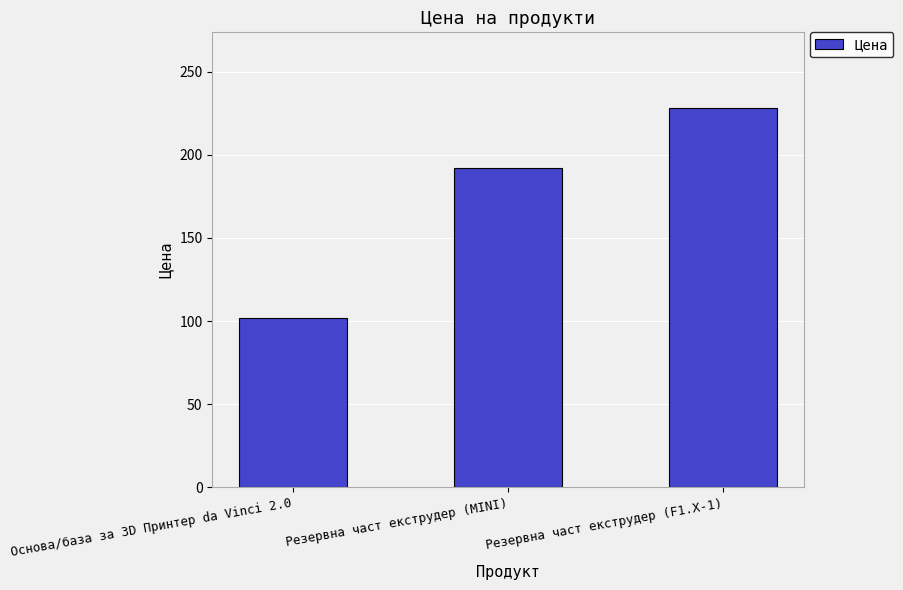

What is the ratio of the value at Резервна част екструдер (F1.X-1) to the value at Резервна част екструдер (MINI)?

1.2